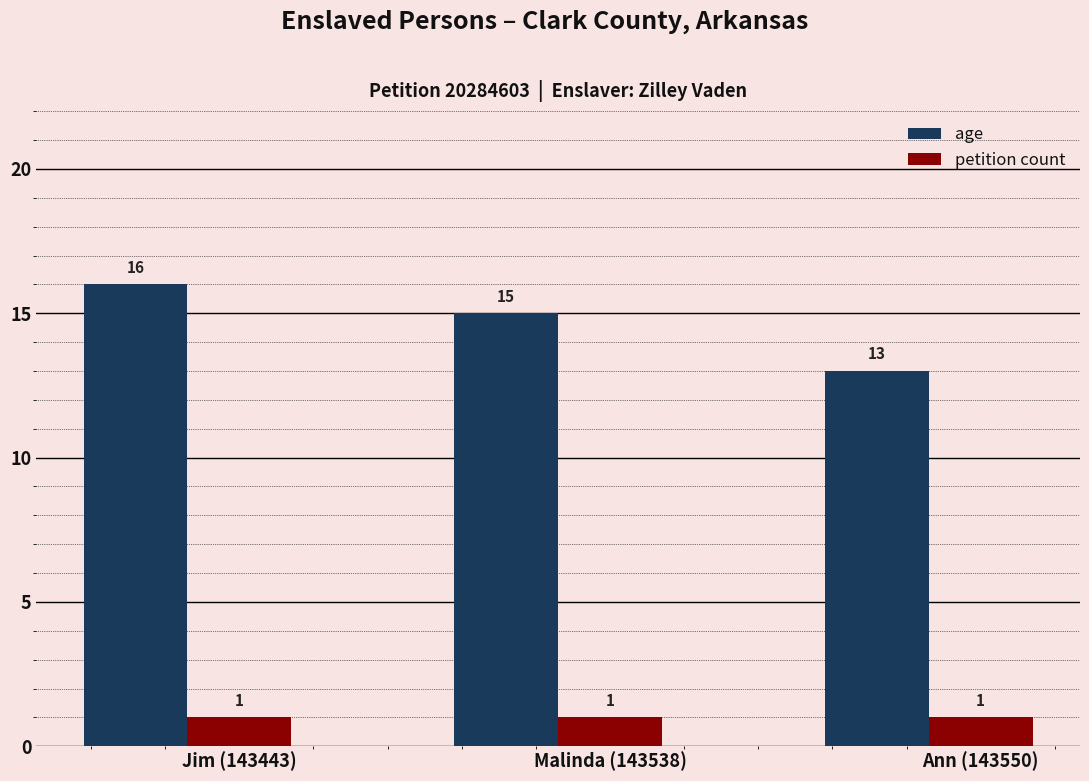

What is the label of the 3rd bar from the left?

Ann (143550)